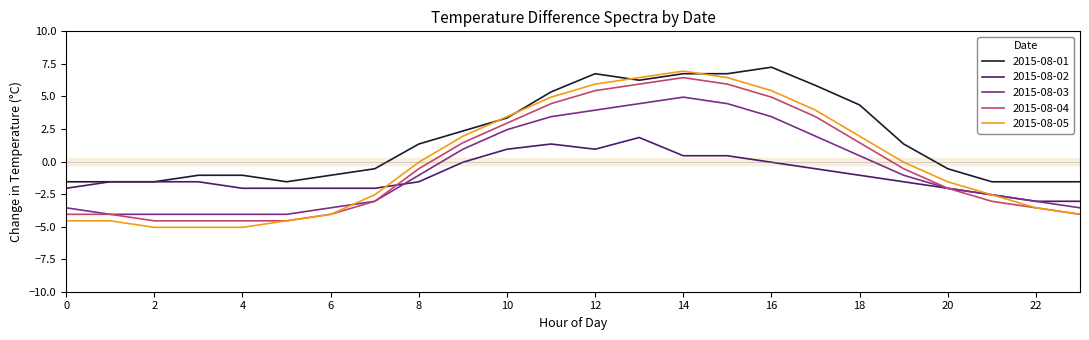

What is the maximum value for 2015-08-04?

6.4